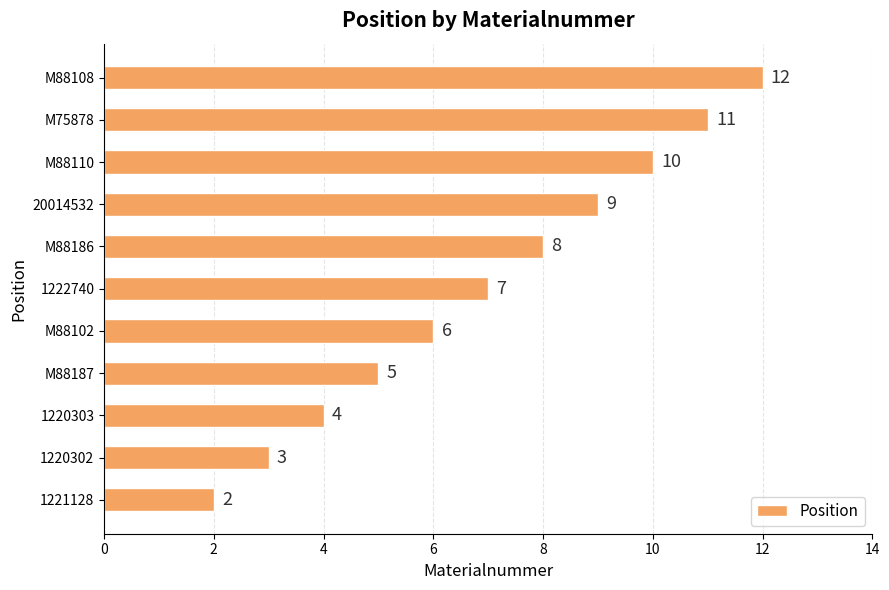

At which label is the value closest to 7?

1222740